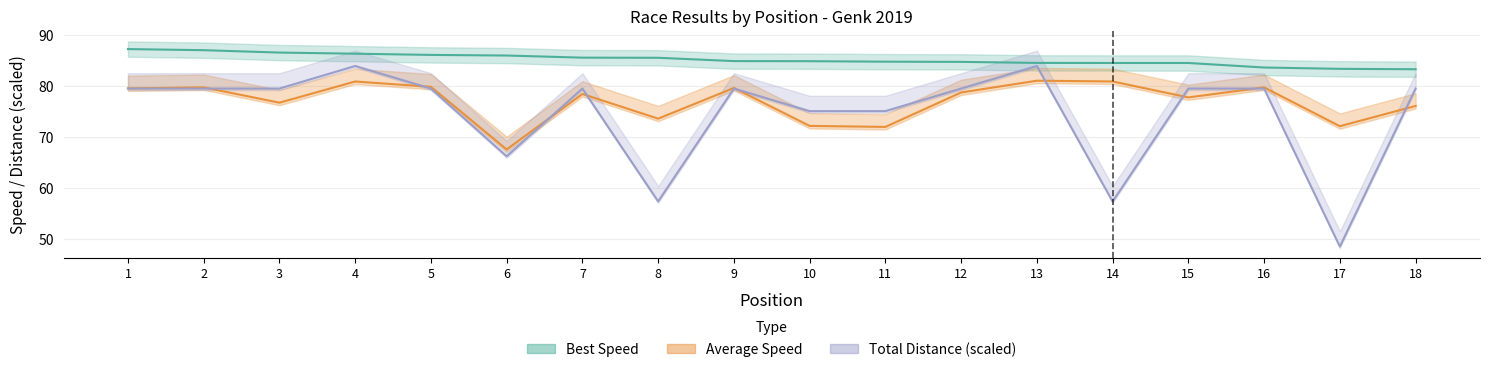

What is the approximate value of Total Laps at 12?

79.5